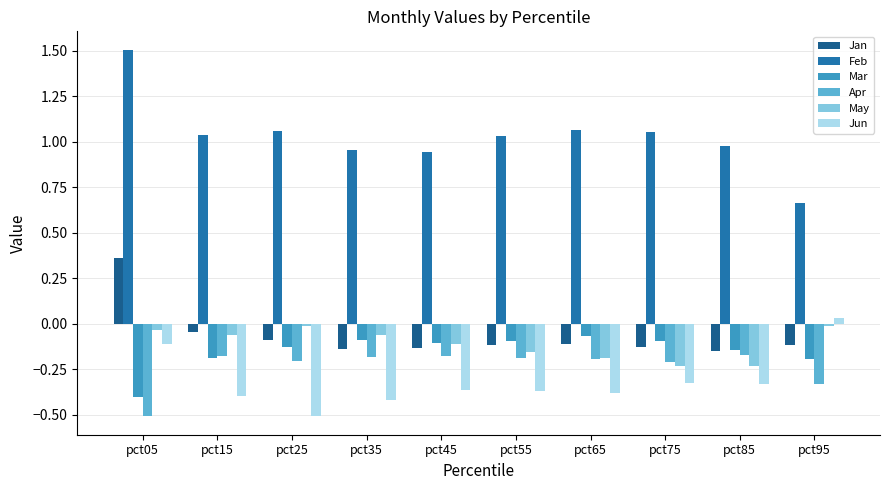

What is the difference between the Jan values at pct35 and pct05?

0.5